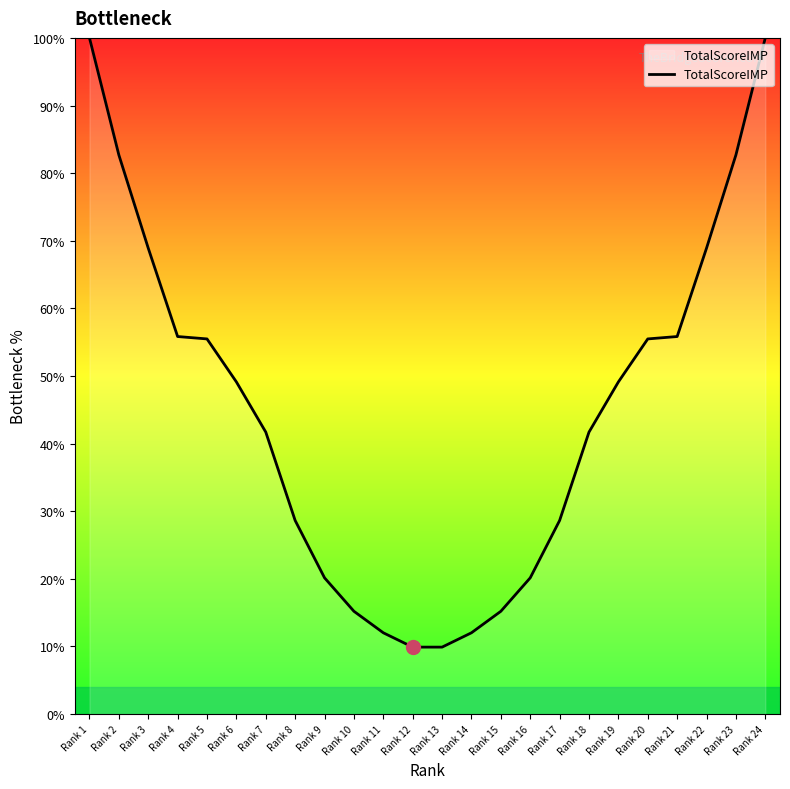

Approximately how many times larger is the value at Rank 14 compared to Rank 15?

0.8